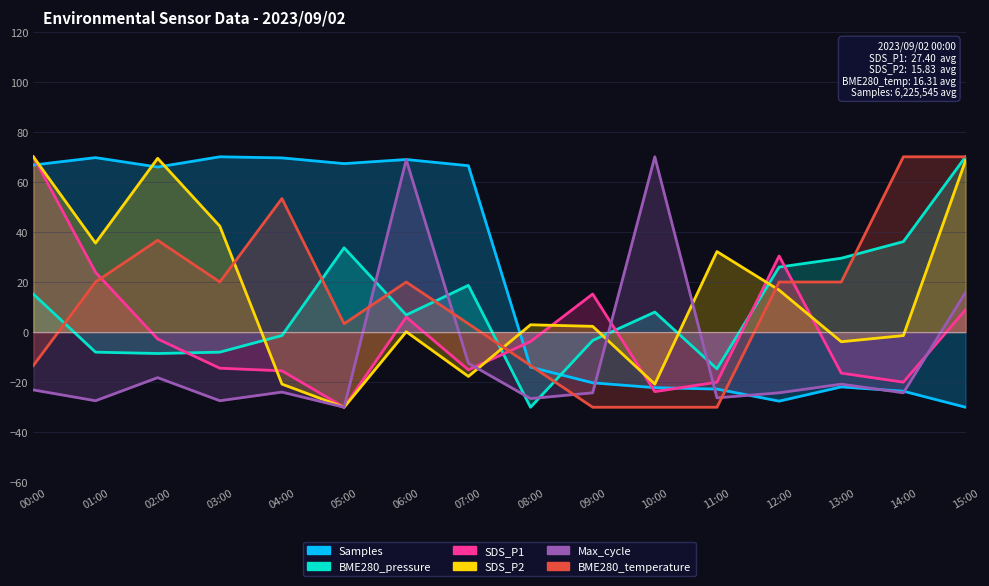

Which series has the widest spread of values?

Samples